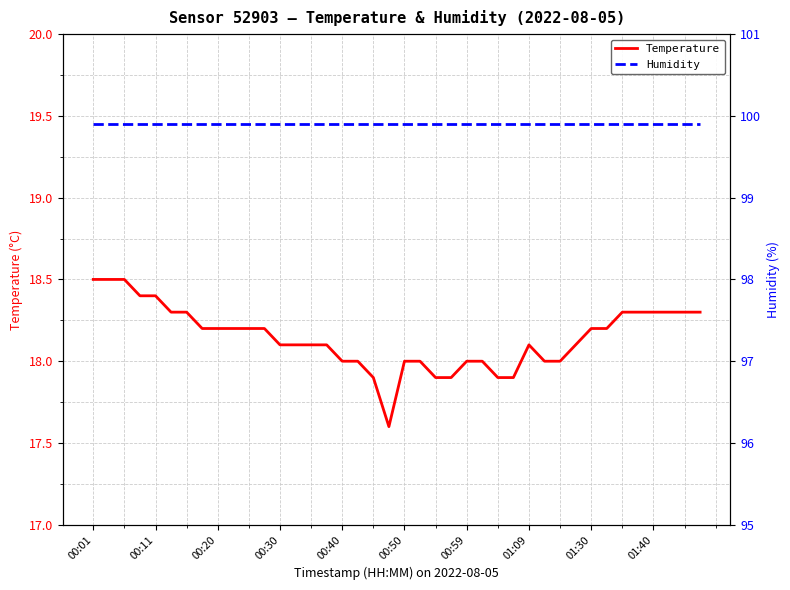

Which series has the largest total across all categories?

Humidity